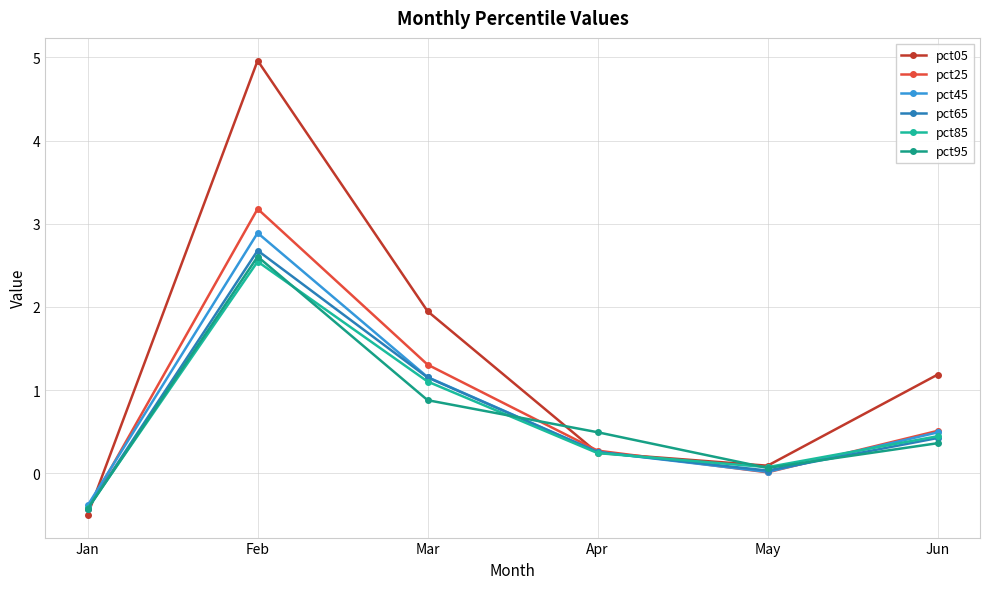

Does the chart display data point markers on the line(s)?

Yes